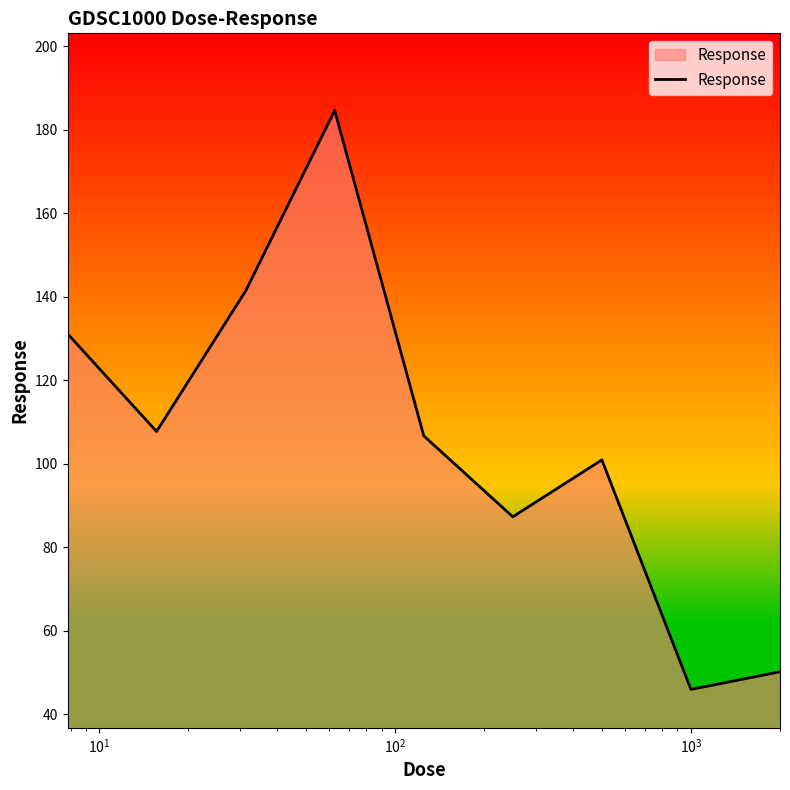

What is the difference between the maximum and minimum values?

138.7